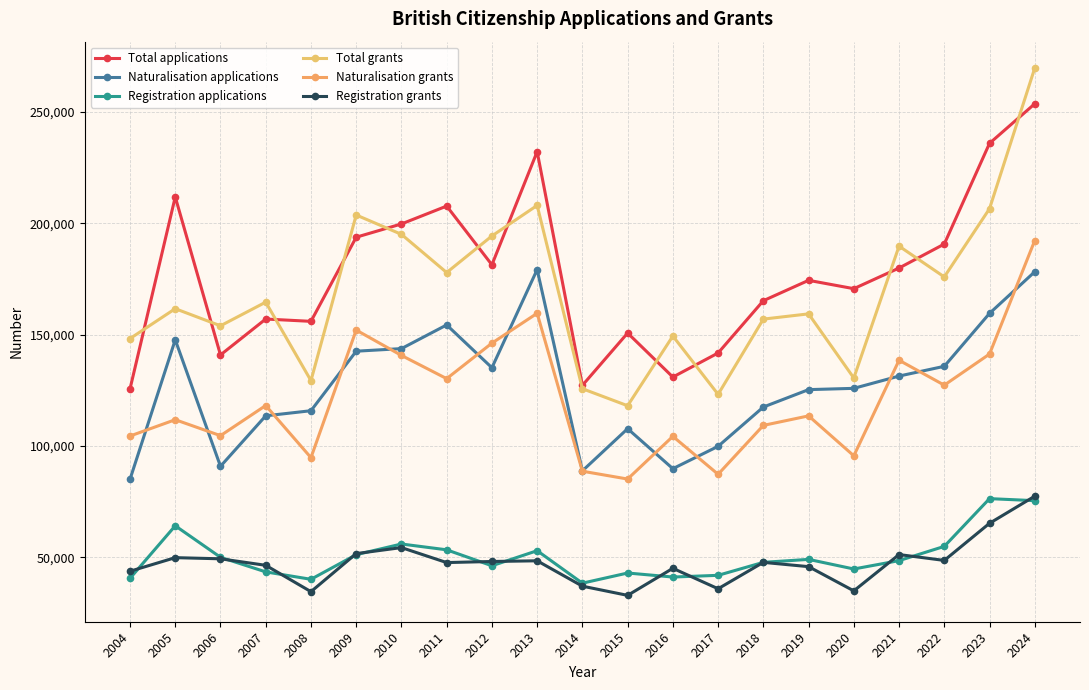

Reading left to right, what are all the values shown in this chart?

Total applications: 2004=125668	2005=211911	2006=140926	2007=157057	2008=156016	2009=193810	2010=199767	2011=207797	2012=181410	2013=232262	2014=127259	2015=150767	2016=130995	2017=141799	2018=165286	2019=174438	2020=170692	2021=179968	2022=190741	2023=235975	2024=253757
Naturalisation applications: 2004=85072	2005=147724	2006=90895	2007=113583	2008=115872	2009=142608	2010=143767	2011=154408	2012=135185	2013=179270	2014=88854	2015=107799	2016=89837	2017=99872	2018=117524	2019=125346	2020=125920	2021=131438	2022=135815	2023=159596	2024=178290
Registration applications: 2004=40596	2005=64187	2006=50031	2007=43474	2008=40144	2009=51202	2010=56000	2011=53389	2012=46225	2013=52992	2014=38405	2015=42968	2016=41158	2017=41927	2018=47762	2019=49092	2020=44772	2021=48530	2022=54926	2023=76379	2024=75467
Total grants: 2004=148273	2005=161699	2006=154018	2007=164637	2008=129377	2009=203789	2010=195094	2011=177934	2012=194370	2013=208095	2014=125754	2015=118109	2016=149421	2017=123213	2018=157023	2019=159380	2020=130568	2021=189803	2022=175972	2023=206619	2024=269806
Naturalisation grants: 2004=104509	2005=111830	2006=104667	2007=118208	2008=94788	2009=152101	2010=140709	2011=130276	2012=146224	2013=159640	2014=88696	2015=85182	2016=104347	2017=87315	2018=109275	2019=113552	2020=95623	2021=138544	2022=127353	2023=141320	2024=192330
Registration grants: 2004=43764	2005=49869	2006=49351	2007=46429	2008=34589	2009=51688	2010=54385	2011=47658	2012=48146	2013=48455	2014=37058	2015=32927	2016=45074	2017=35898	2018=47748	2019=45828	2020=34945	2021=51259	2022=48619	2023=65299	2024=77476